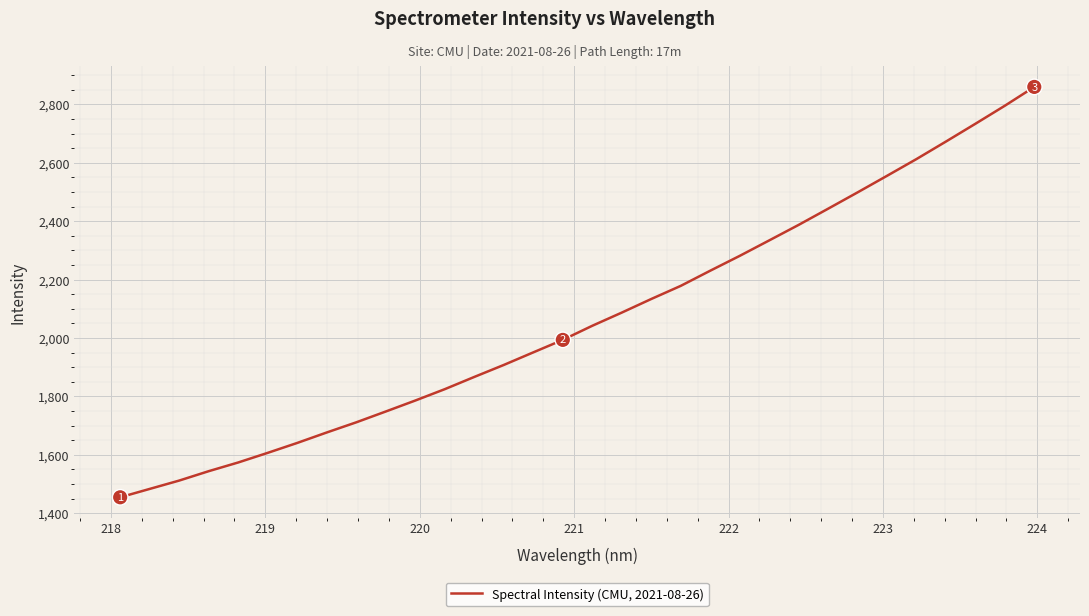

What is the greatest value displayed?

2860.1